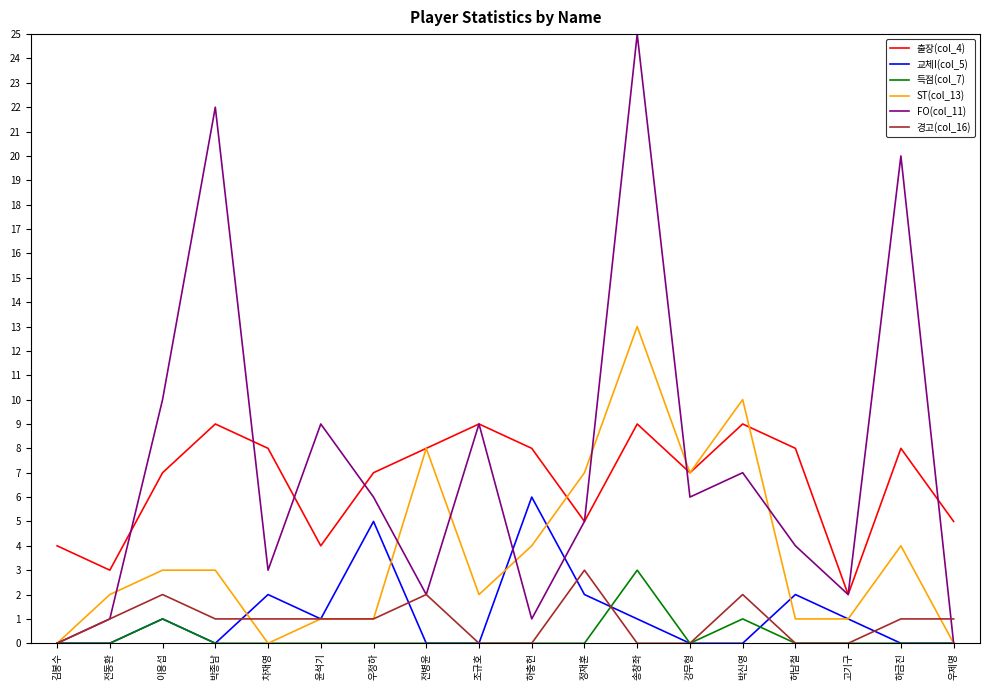

True or false: 출장(col_4) and 경고(col_16) cross at least once.

False